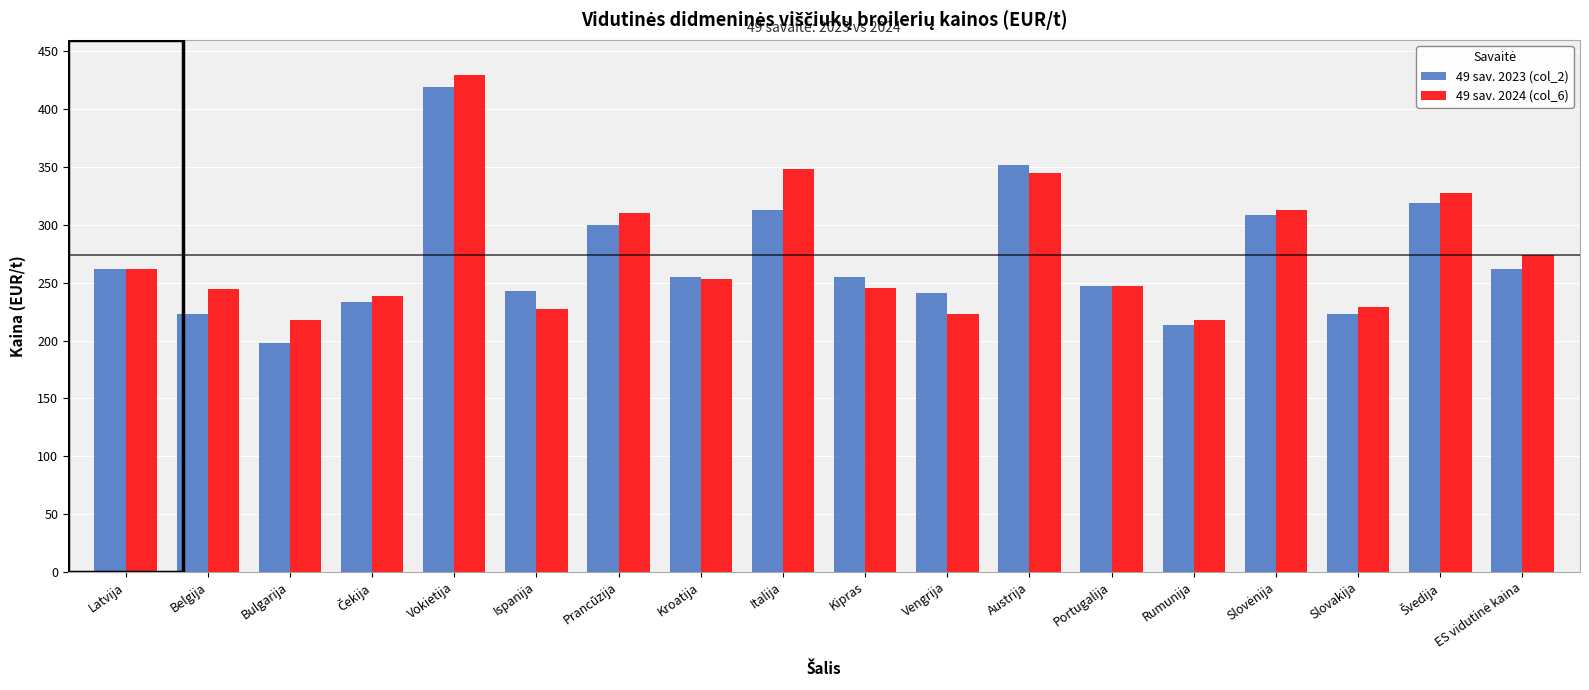

At which category does the chart reach its minimum across all series?

Bulgarija